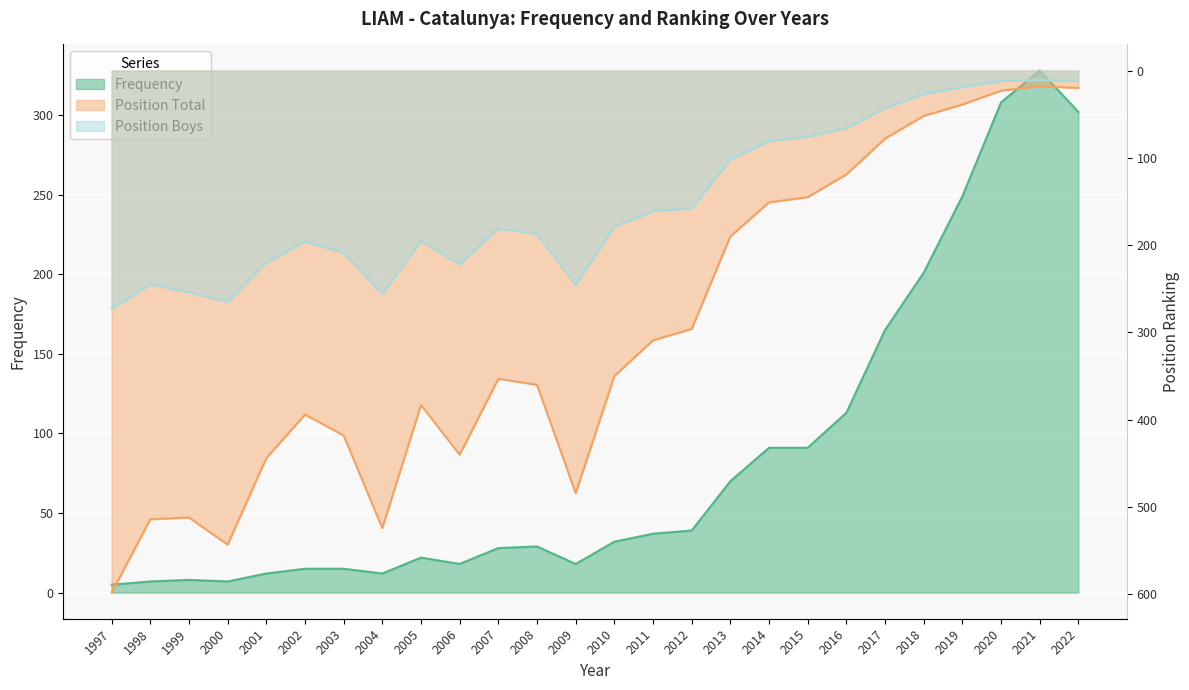

Which series has the widest spread of values?

Position Total